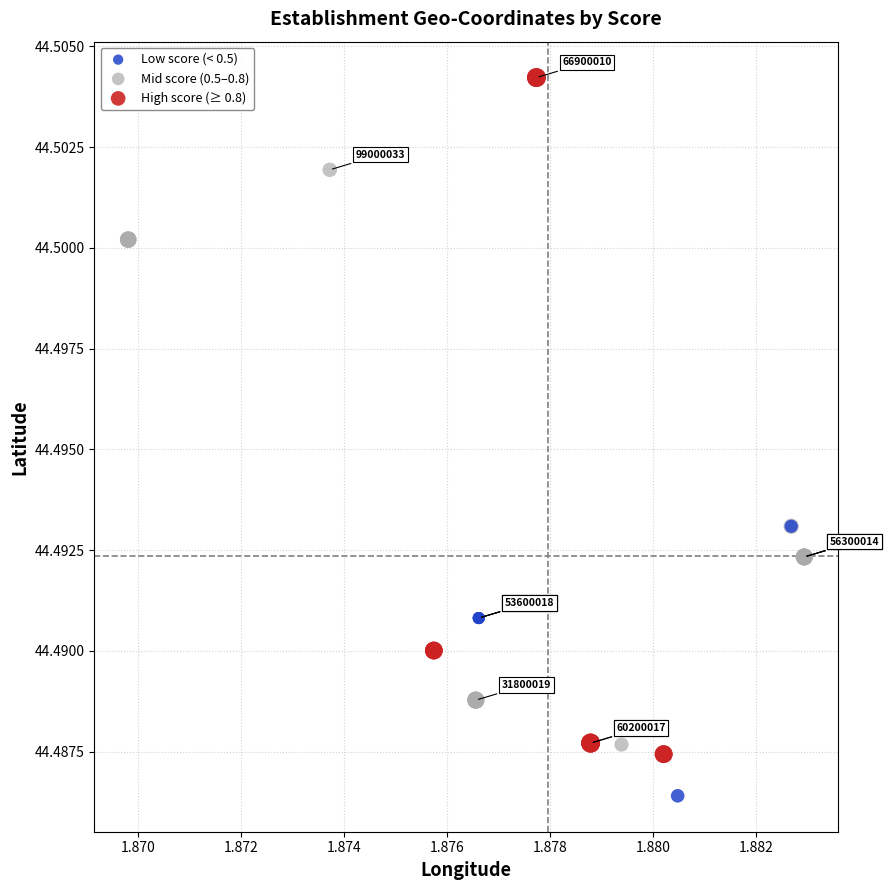

Which series has the largest Y range (max minus min)?

High score (≥ 0.8)